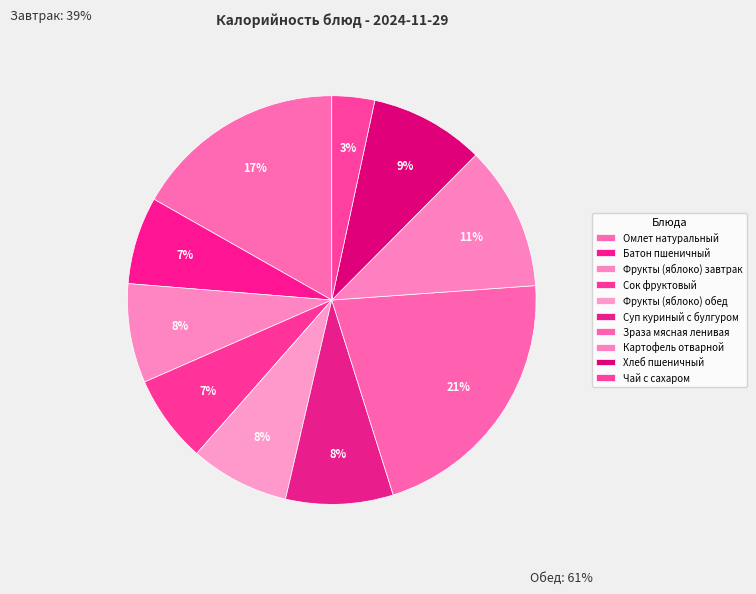

Combined, do Фрукты (яблоко) завтрак and Картофель отварной account for over 50%?

No